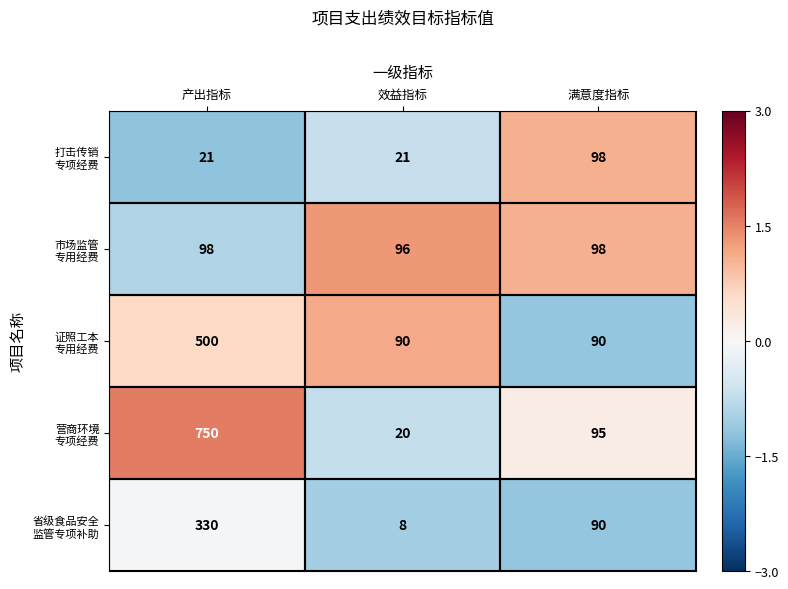

At which category is the sum across all series the highest?

产出指标